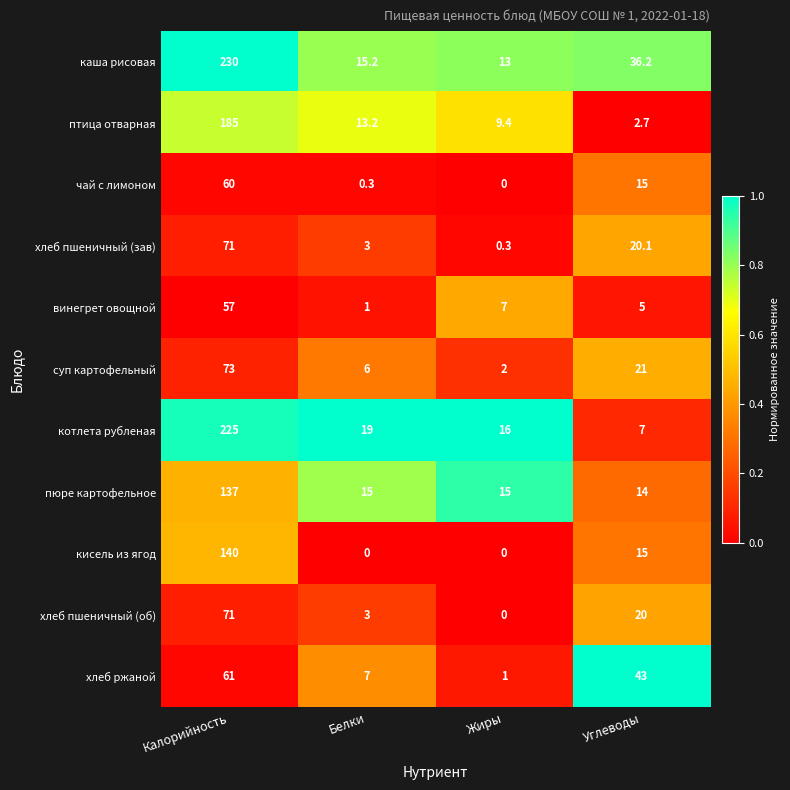

List the labels in order of котлета рубленая value, largest first.

Калорийность, Белки, Жиры, Углеводы